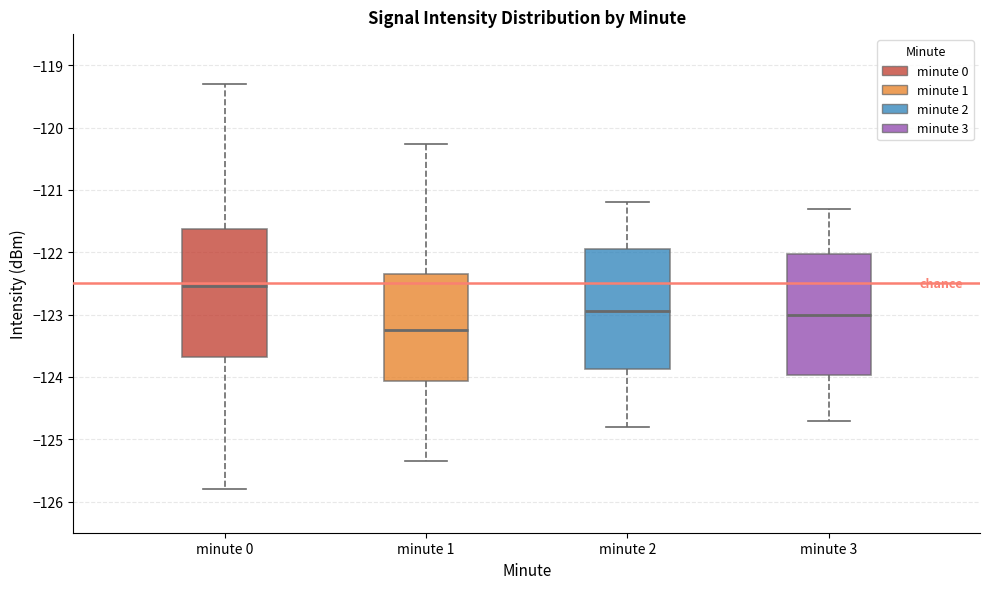

Reading left to right, transcribe this box plot: for each box, give where its median line is, the range the box spans, and where its two whiskers end, as read against the y-axis. The values are not printed on the chart, so give them approximately, as read against the axis.

minute 0: median -122.5, box -123.7 to -121.6, whiskers -125.8 to -119.3
minute 1: median -123.2, box -124.1 to -122.3, whiskers -125.3 to -120.3
minute 2: median -122.9, box -123.9 to -121.9, whiskers -124.8 to -121.2
minute 3: median -123.0, box -124.0 to -122.0, whiskers -124.7 to -121.3